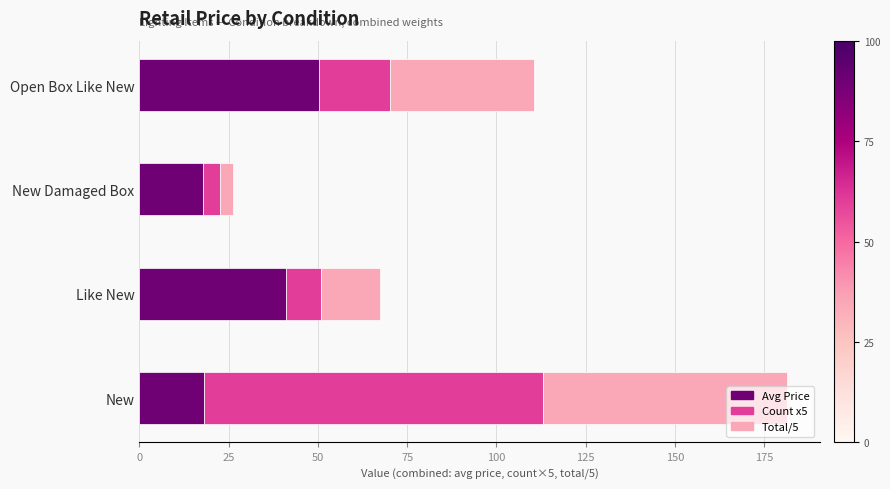

What is the total value across all series at Open Box Like New?

110.4